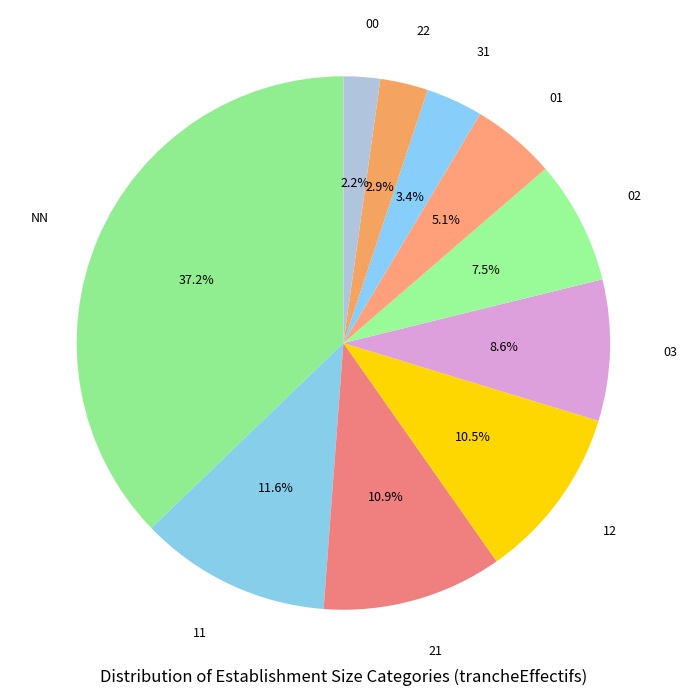

To the nearest percent, what portion does 21 represent?

11%